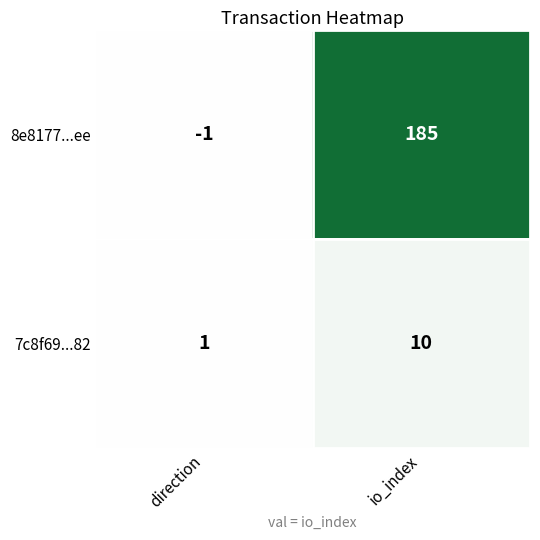

Where is 7c8f69...82 nearest to the value 5?

direction